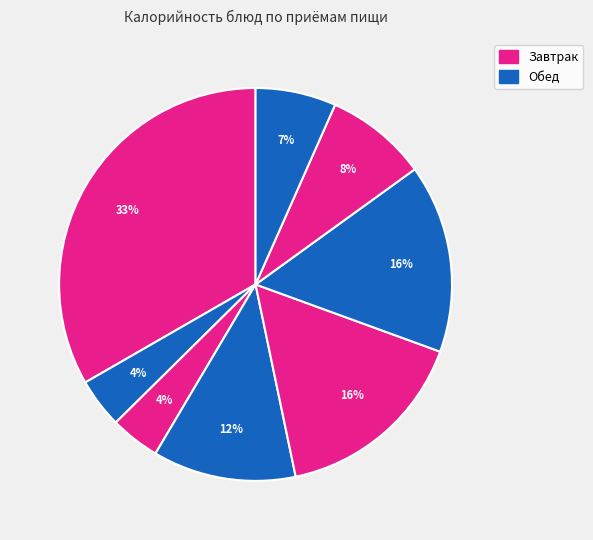

How many segments does this pie chart have?

8